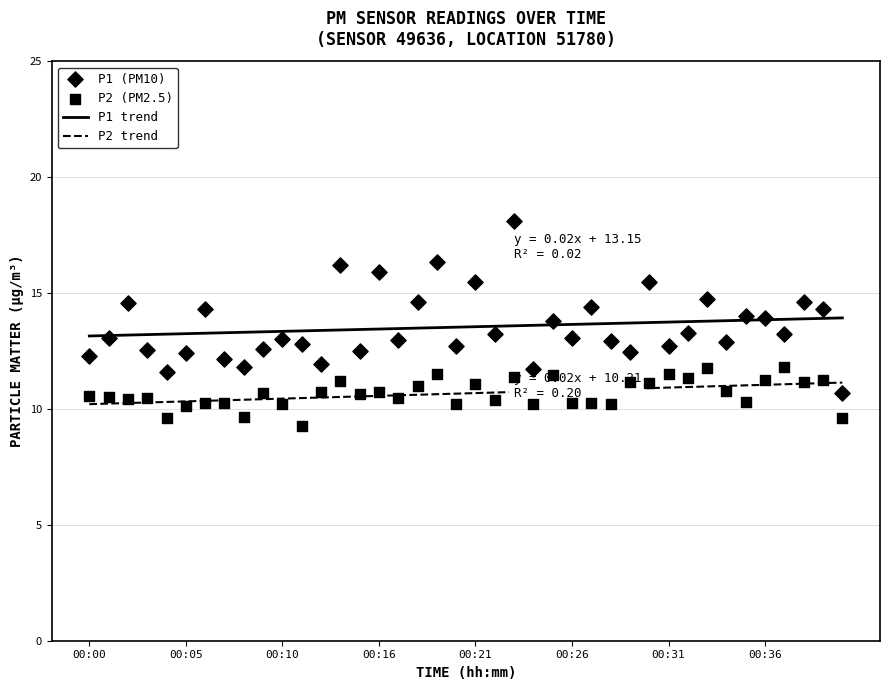

At which category is the sum across all series the highest?

00:23